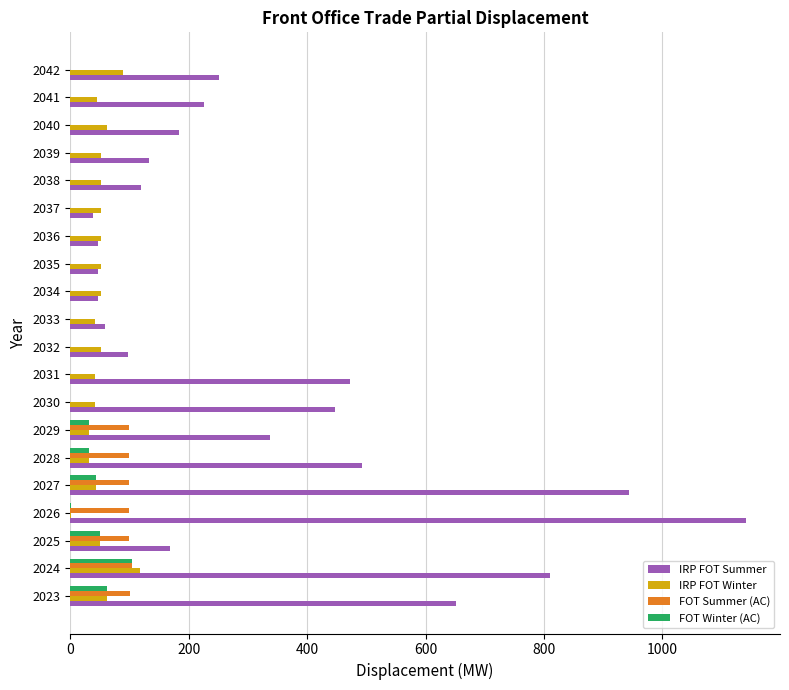

Which series changed the most between 2023 and 2026?

IRP FOT Summer